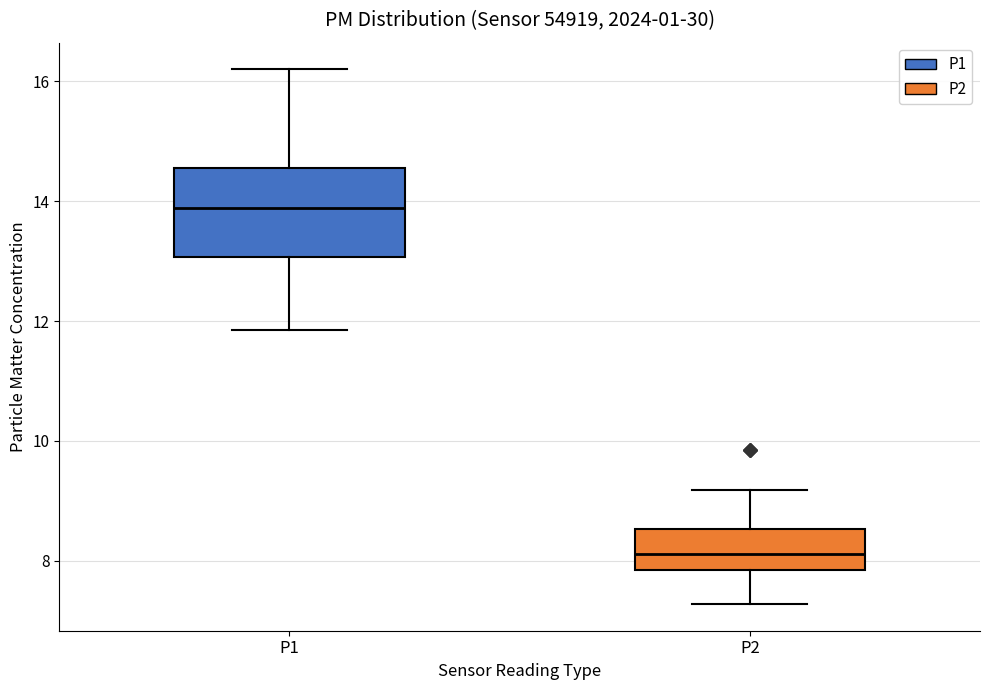

Reading left to right, read every box against the y-axis: the position of its median line, the range the box covers, and the ends of its whiskers. The values are not printed on the chart, so give them approximately, as read against the axis.

P1: median 13.8, box 13.0 to 14.6, whiskers 11.8 to 16.2
P2: median 8.2, box 7.8 to 8.6, whiskers 7.2 to 9.2